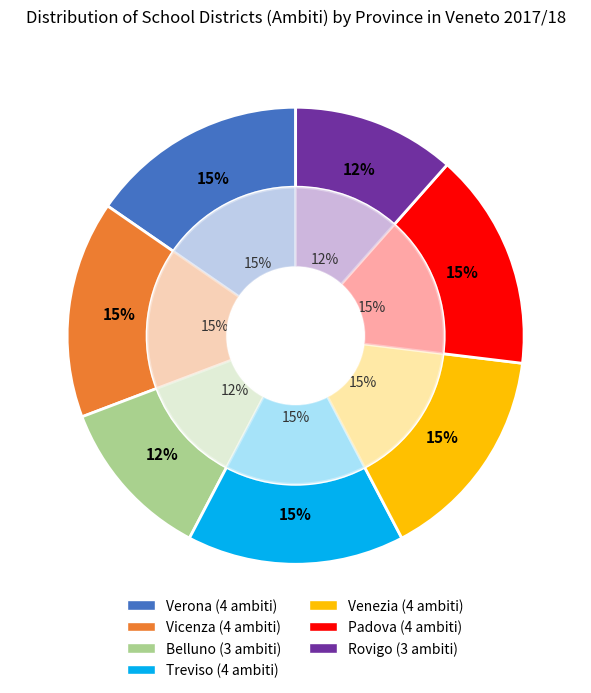

To the nearest percent, what percentage of the pie is Vicenza?

15%